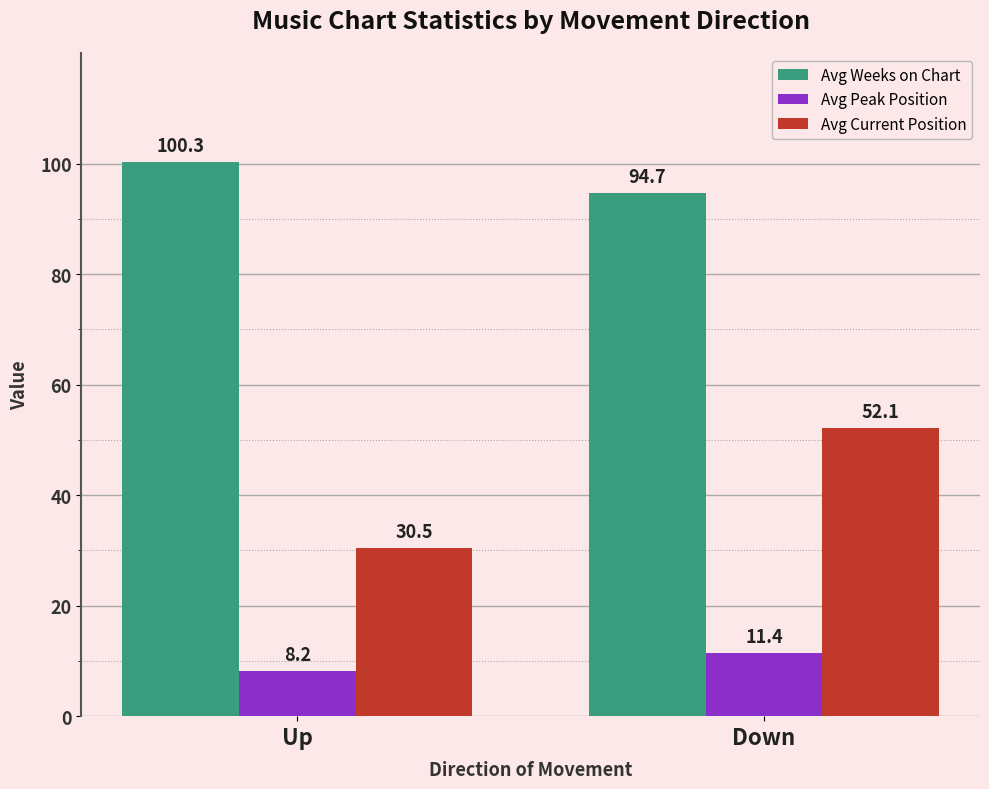

Reading right to left, extract all data points from this chart.

Avg Weeks on Chart: 94.7	100.3
Avg Peak Position: 11.4	8.2
Avg Current Position: 52.1	30.5